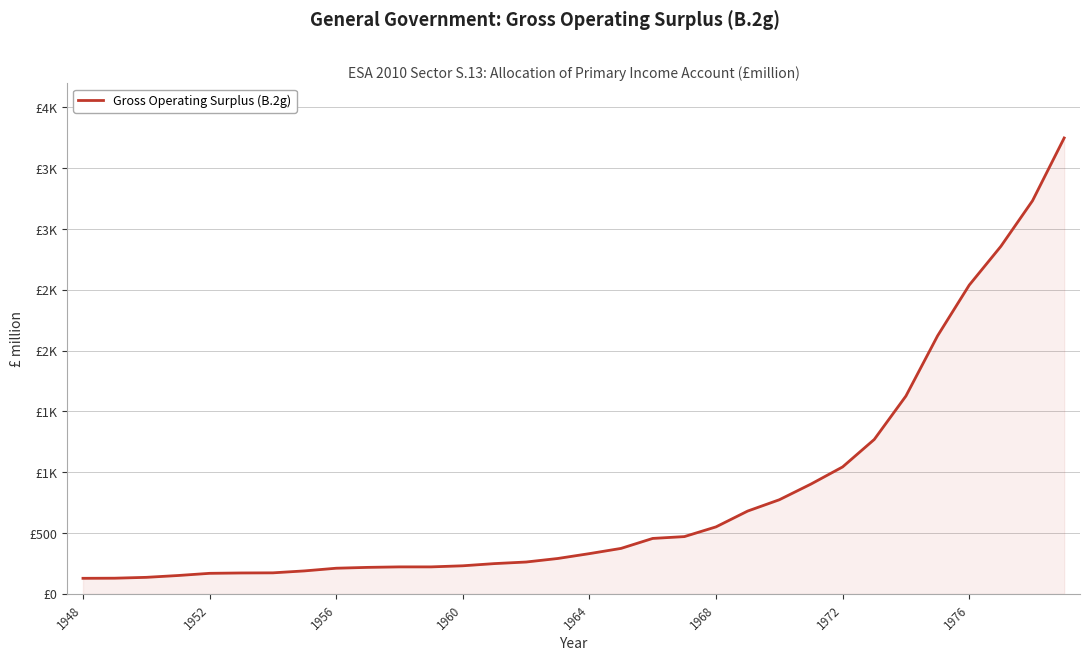

Reading right to left, list all the values displayed in this chart.

3749	3233	2858	2539	2122	1627	1270	1044	903	774	681	551	471	456	374	331	291	262	249	231	222	222	218	211	189	173	172	169	151	136	129	128